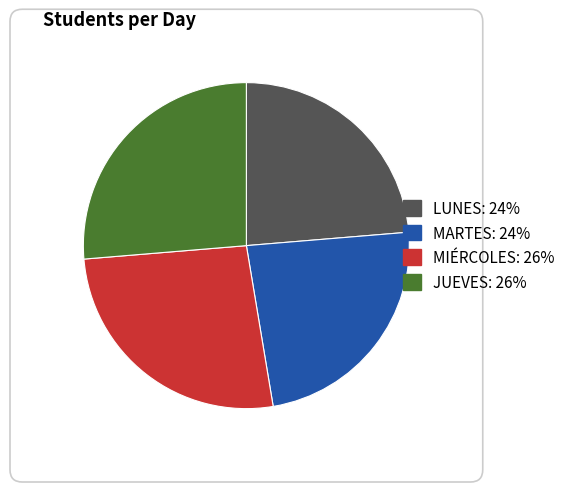

How many slices are in this pie chart?

4